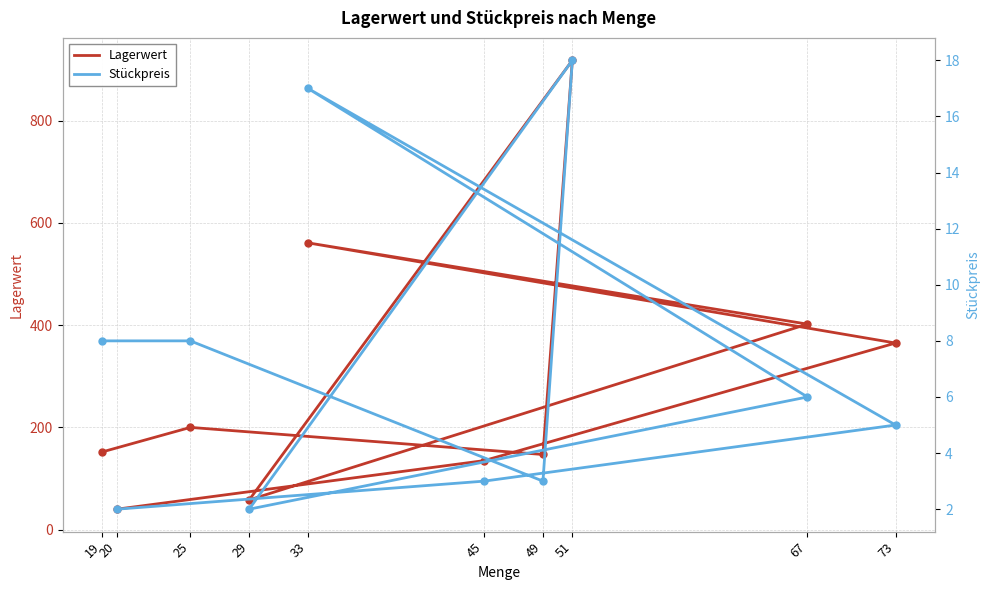

Rank the series by their maximum value, from lowest to highest.

Stückpreis, Lagerwert